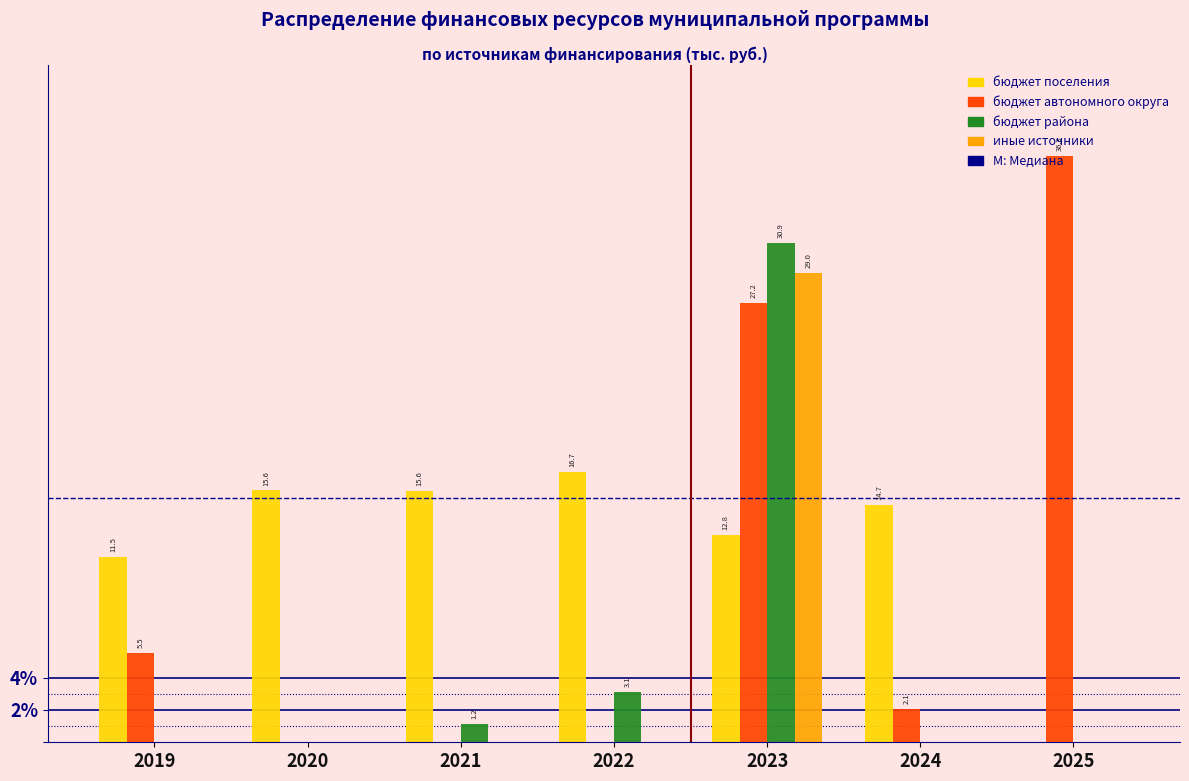

At which category does the chart reach its peak across all series?

2025